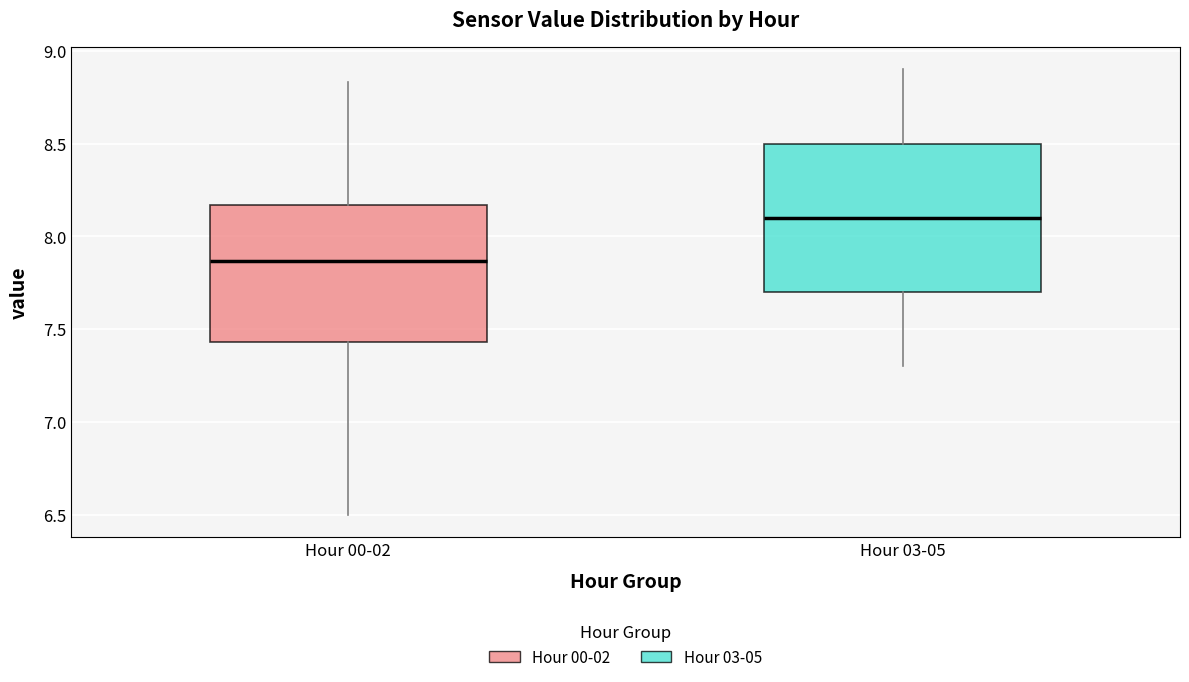

Reading left to right, read every box against the y-axis: the position of its median line, the range the box covers, and the ends of its whiskers. The values are not printed on the chart, so give them approximately, as read against the axis.

Hour 00-02: median 7.85, box 7.45 to 8.15, whiskers 6.50 to 8.85
Hour 03-05: median 8.10, box 7.70 to 8.50, whiskers 7.30 to 8.90